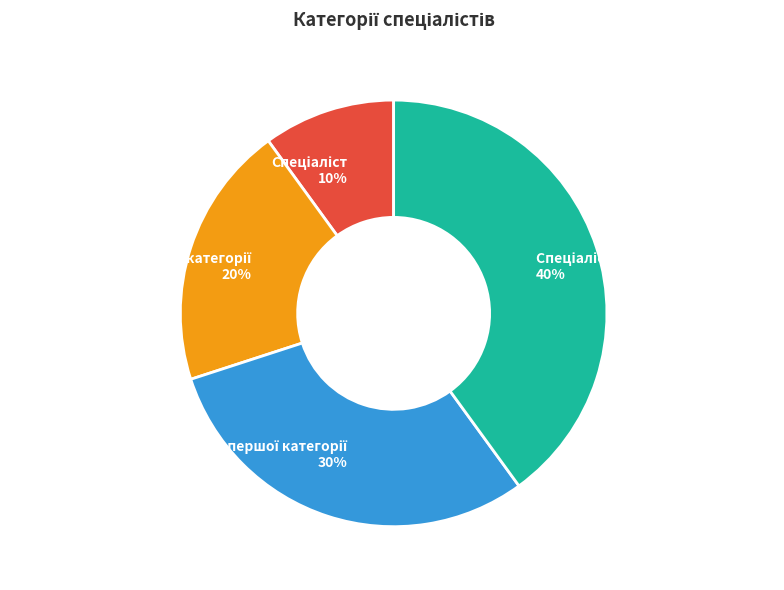

To the nearest percent, what is the difference between the largest and smallest slice percentages?

30%